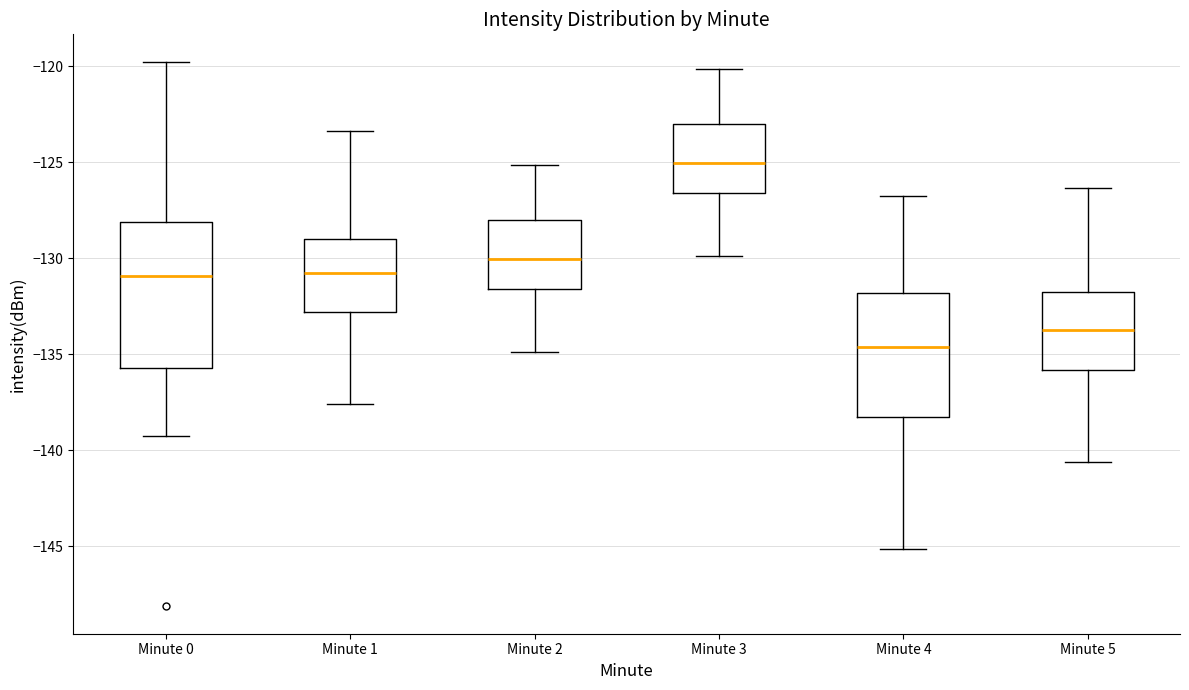

Reading left to right, transcribe this box plot: for each box, give where its median line is, the range the box spans, and where its two whiskers end, as read against the y-axis. The values are not printed on the chart, so give them approximately, as read against the axis.

Minute 0: median -131.0, box -135.5 to -128.0, whiskers -139.0 to -119.5
Minute 1: median -130.5, box -133.0 to -129.0, whiskers -137.5 to -123.5
Minute 2: median -130.0, box -131.5 to -128.0, whiskers -135.0 to -125.0
Minute 3: median -125.0, box -126.5 to -123.0, whiskers -130.0 to -120.0
Minute 4: median -134.5, box -138.5 to -132.0, whiskers -145.0 to -126.5
Minute 5: median -133.5, box -136.0 to -131.5, whiskers -140.5 to -126.5